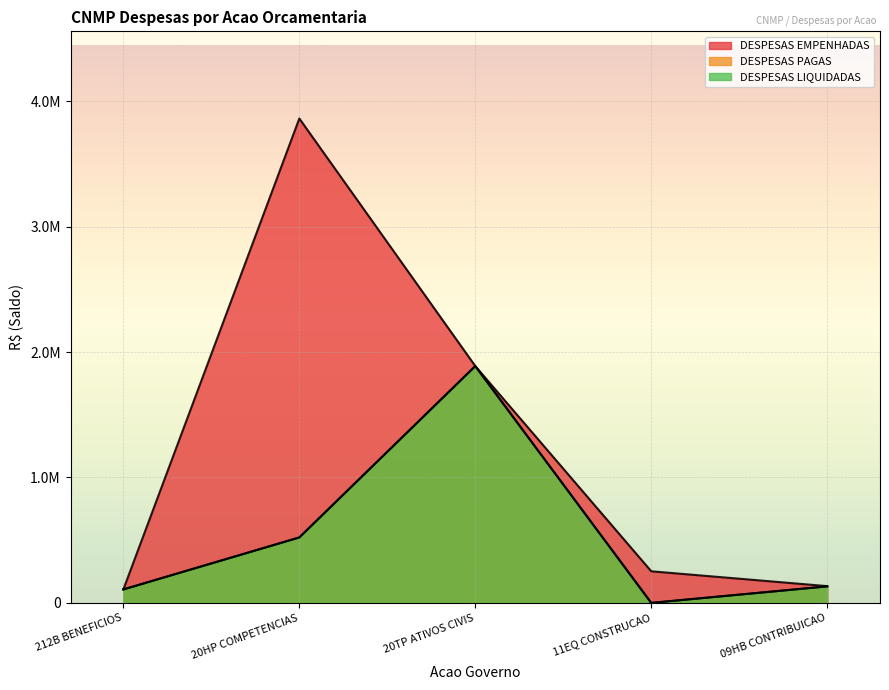

At which label is DESPESAS PAGAS closest to 943941?

20HP COMPETENCIAS